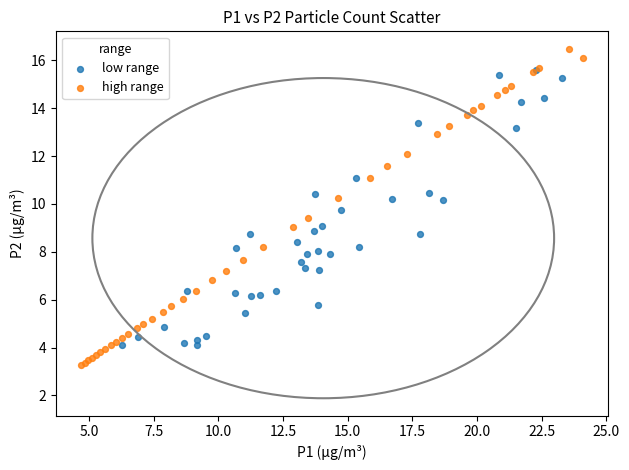

What are all the series names shown in the legend?

low range, high range